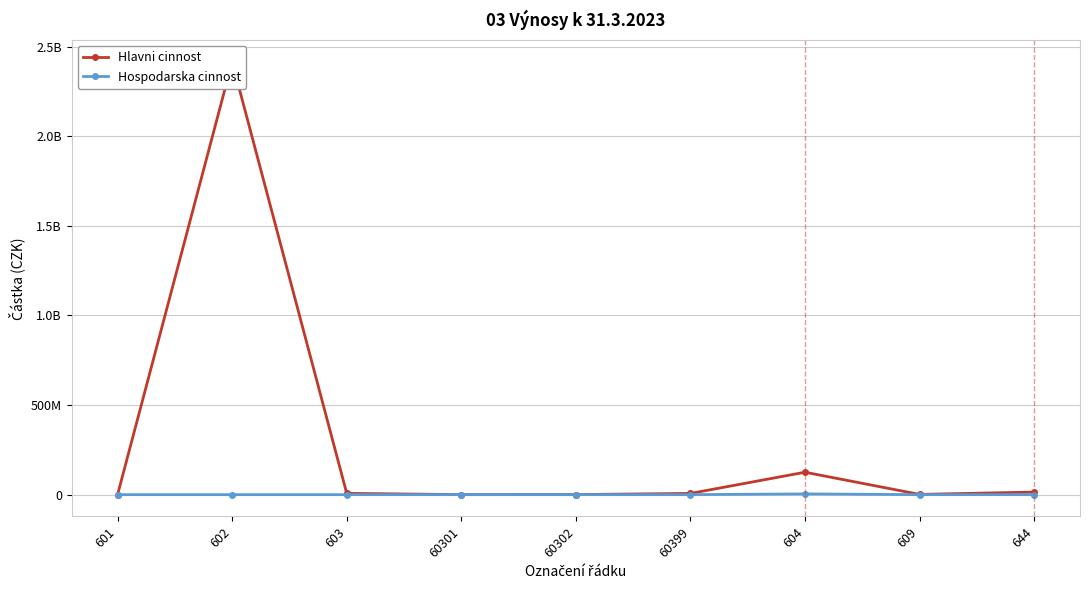

Is it true that Hospodarska cinnost equals 0.0 at 609?

True